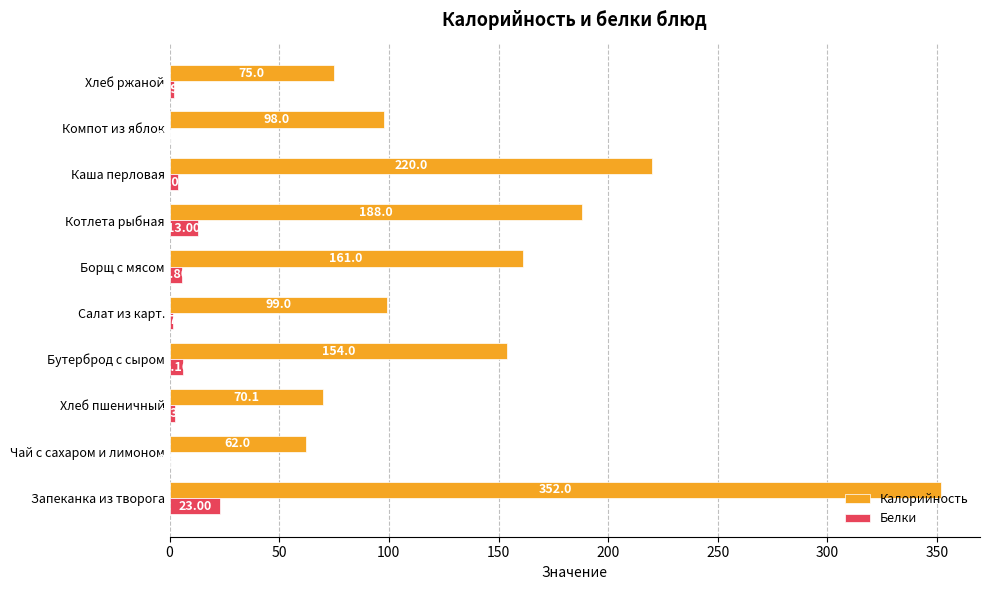

At which category does the chart reach its peak across all series?

Запеканка из творога